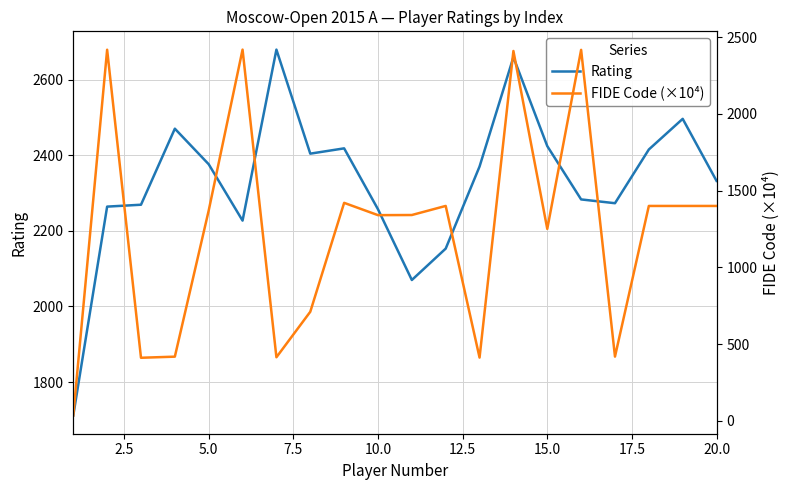

What is the highest value of the Rating series?

2679